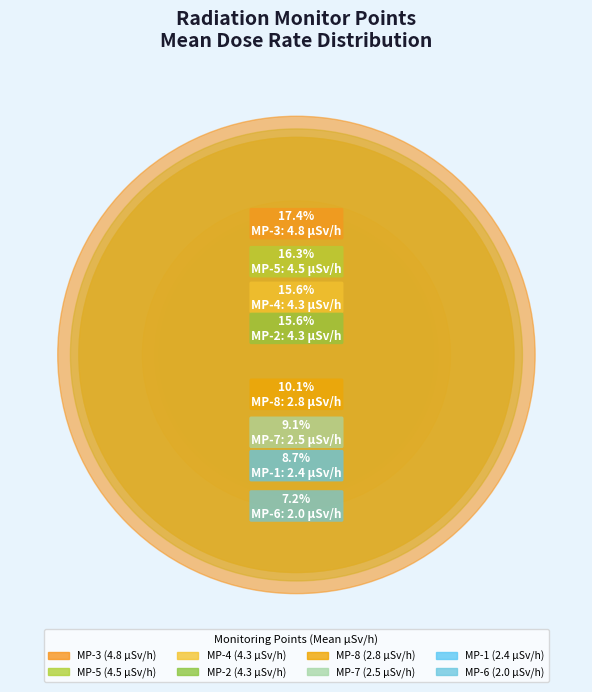

What is the change in value from MP-3 to MP-8?

-2.0